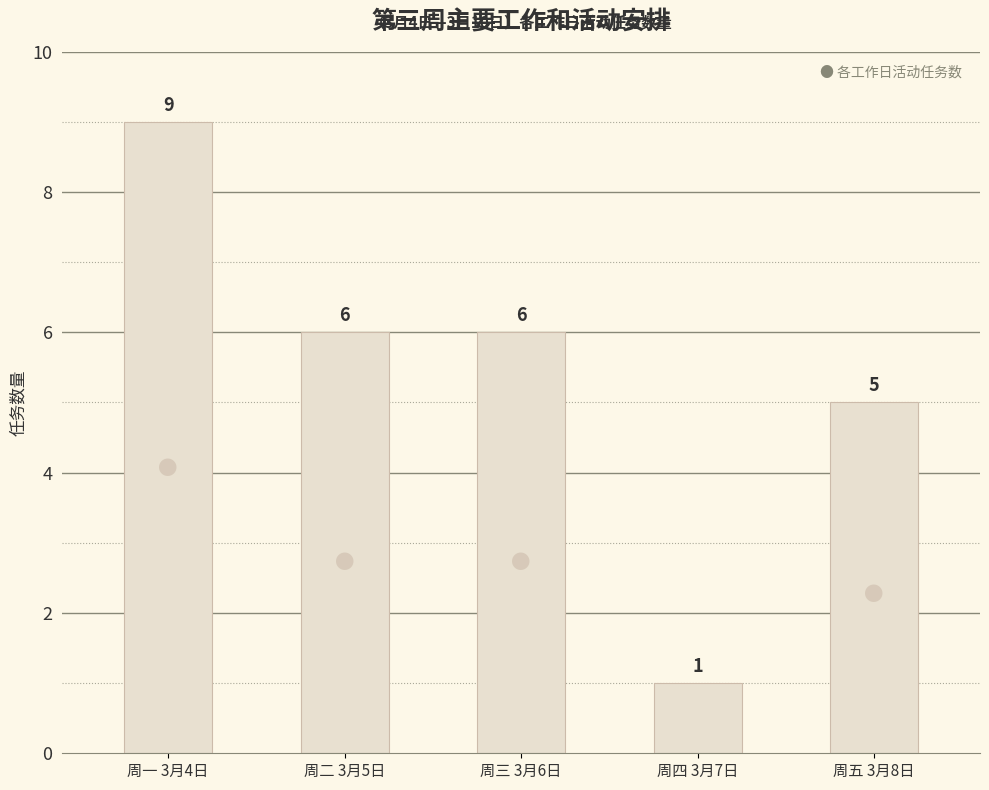

Reading left to right, what are all the values shown in this chart?

周一 3月4日=9	周二 3月5日=6	周三 3月6日=6	周四 3月7日=1	周五 3月8日=5